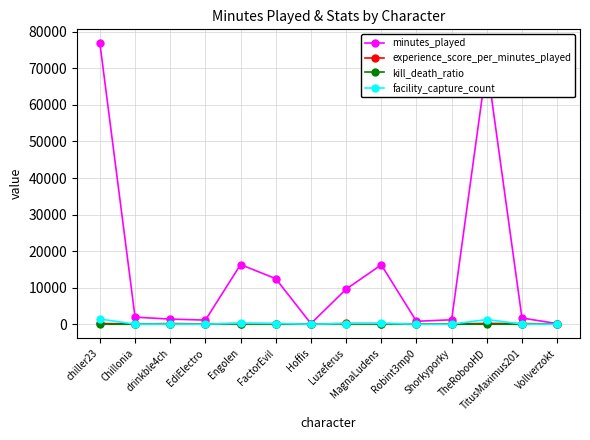

Which series has the largest total across all categories?

minutes_played